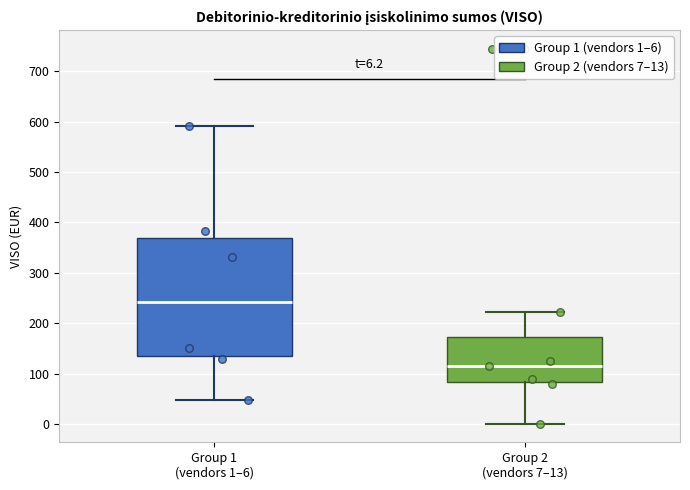

Which box's median line is the lowest?

Group 2 (vendors 7–13)